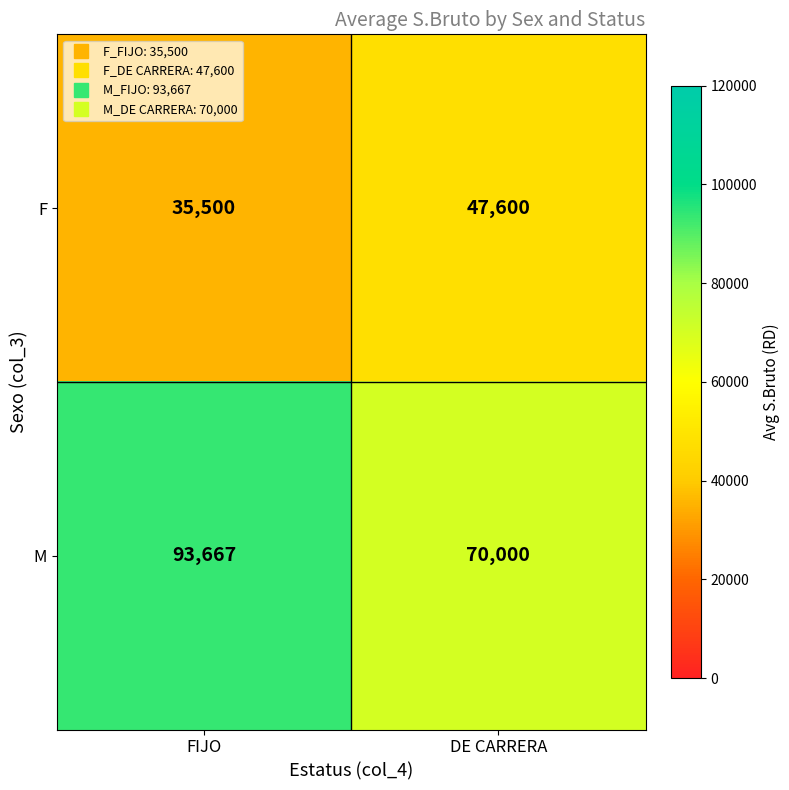

Rank the series by their maximum value, from highest to lowest.

M, F